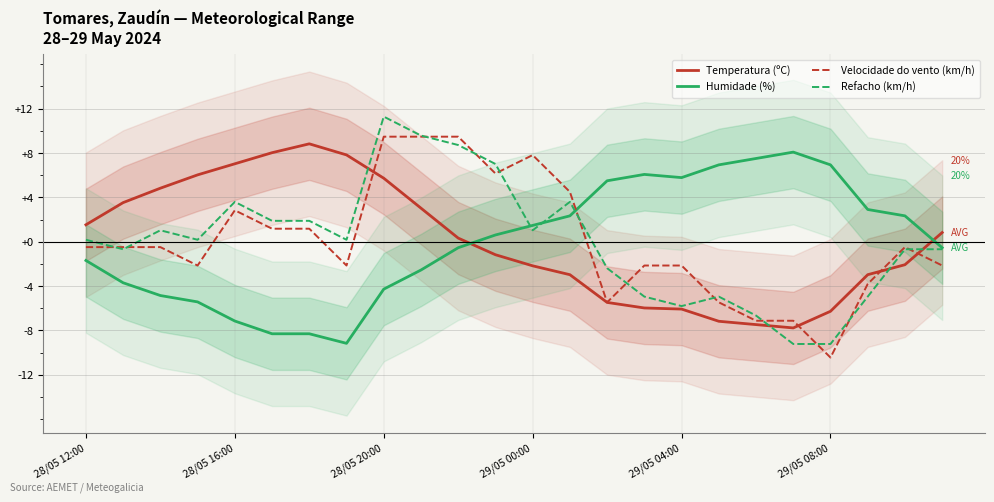

How many data points in Temperatura (ºC) are above 0?

12